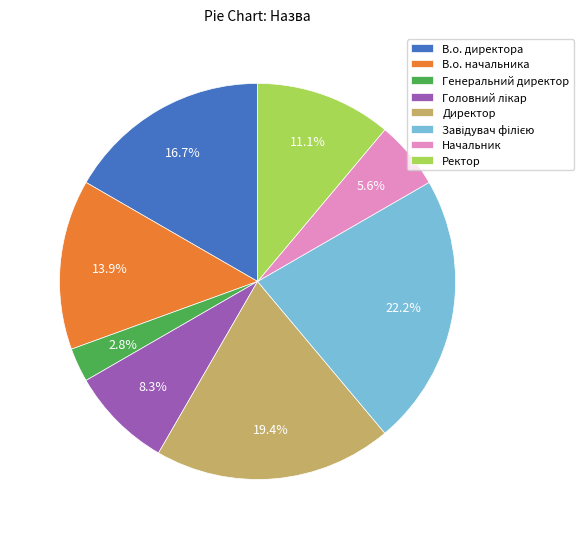

Which slice is the smallest?

Генеральний директор